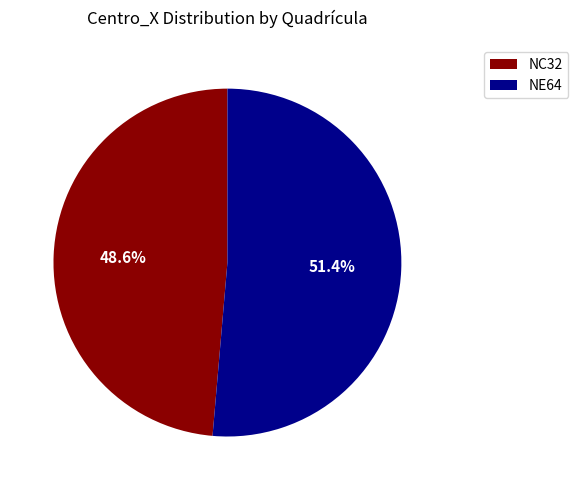

What percentage do NE64 and NC32 together represent?

100.0%